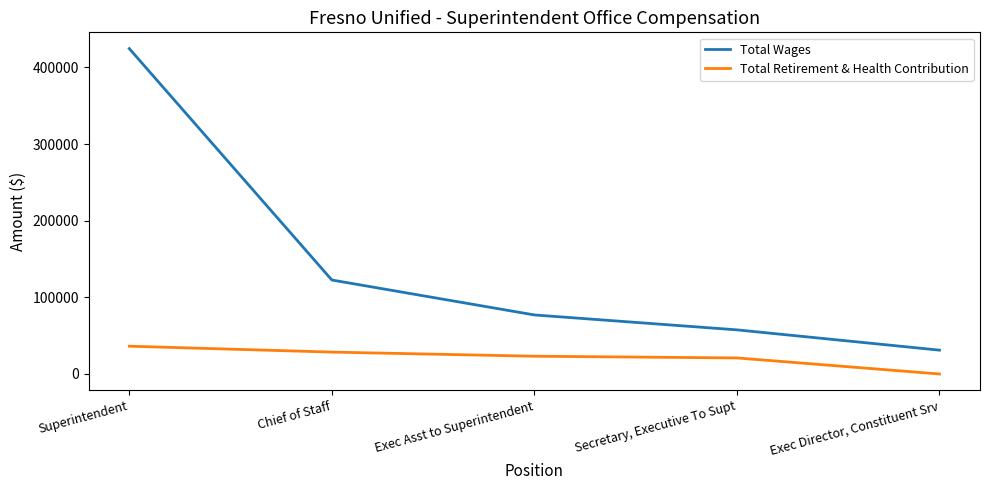

What is the difference between the maximum and minimum values in the Total Retirement & Health Contribution series?

36274